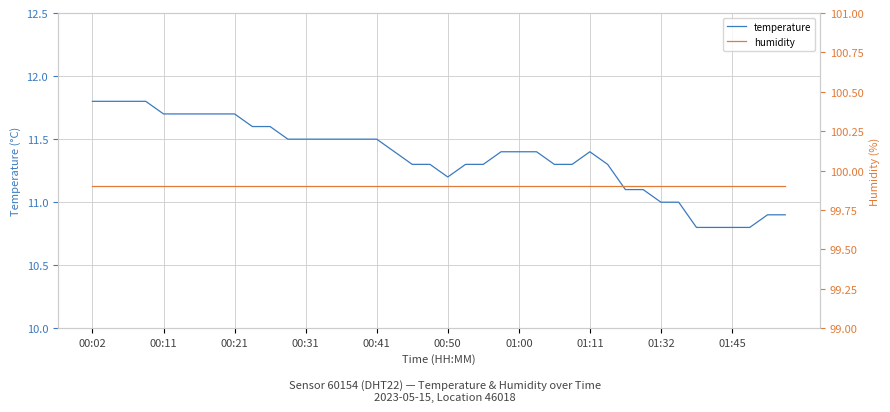

The temperature series shows 18.6 at 37. True or false?

False